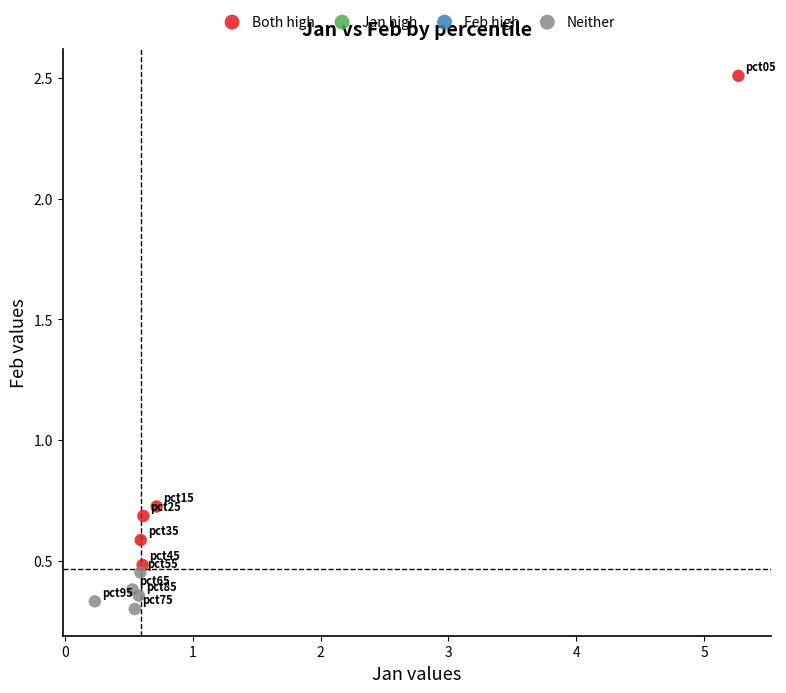

Which series contains the lowest Y value?

Neither